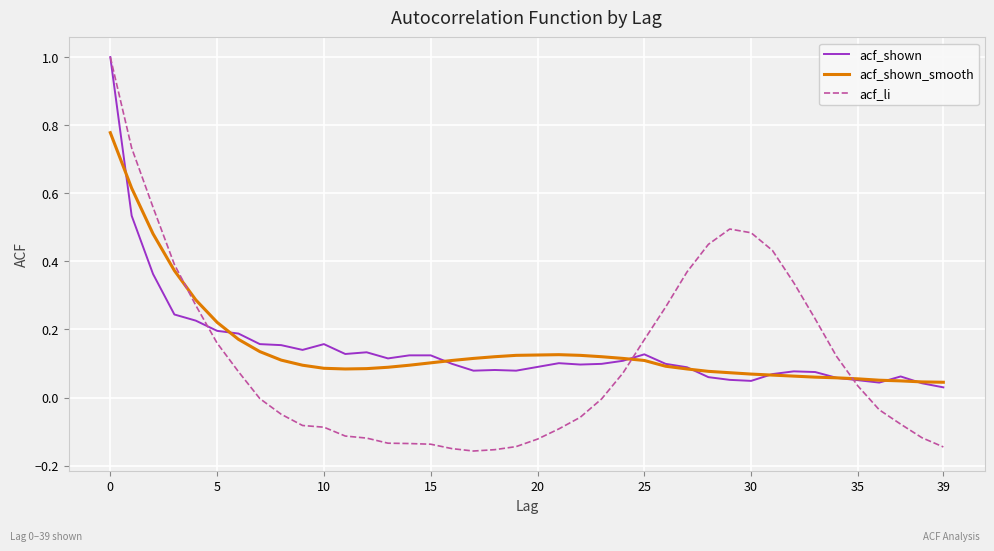

Which series has the widest spread of values?

acf_li